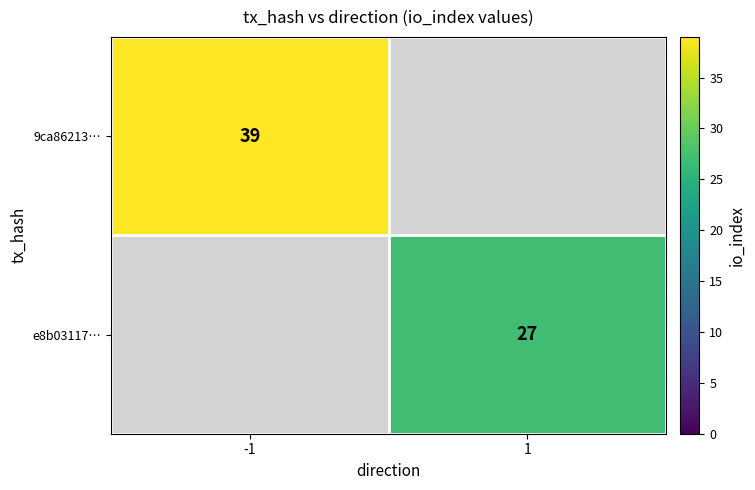

Is it true that 9ca86213… equals 23 at -1?

False